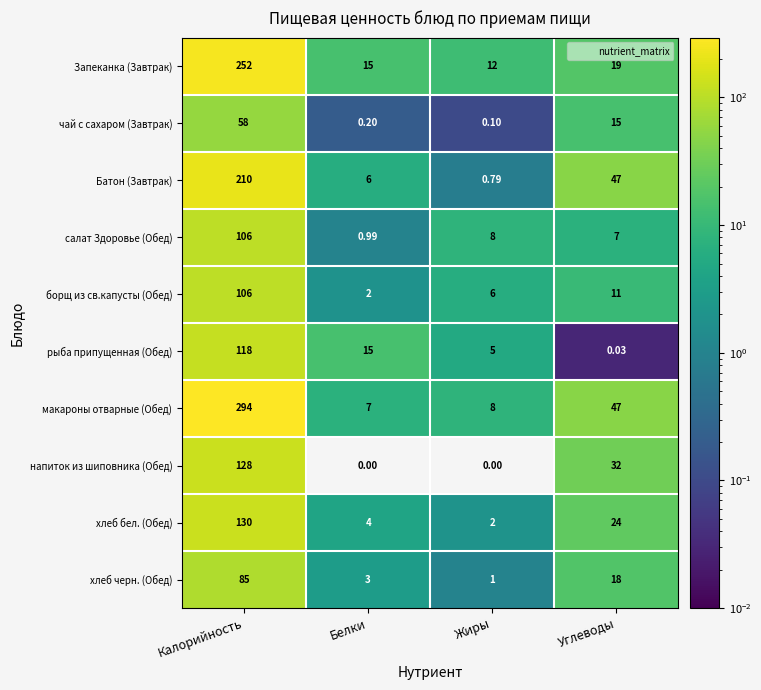

Which series changed the most between Калорийность and Жиры?

макароны отварные (Обед)